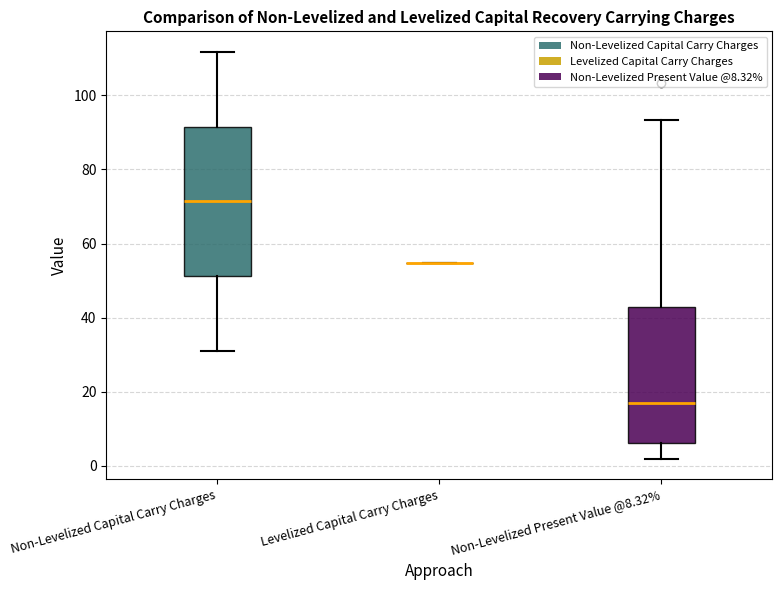

Comparing the boxes themselves (not the whiskers), which one is the tallest?

Non-Levelized Capital Carry Charges